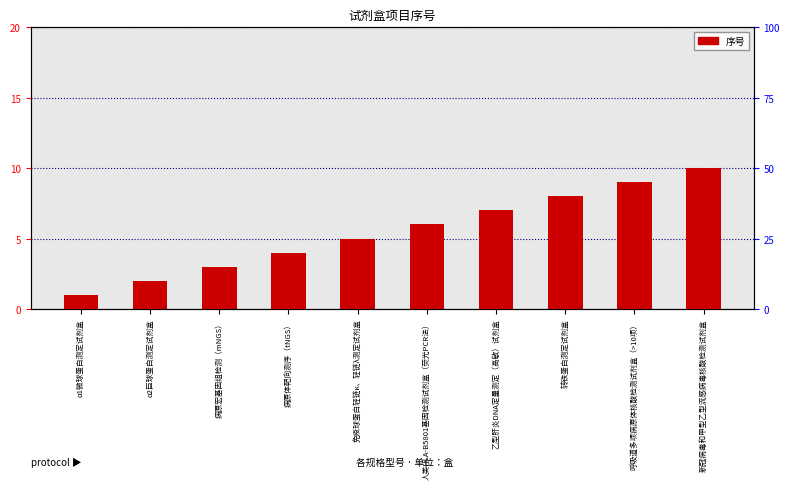

What is the label of the 7th bar from the right?

病原体靶向测序（tNGS）